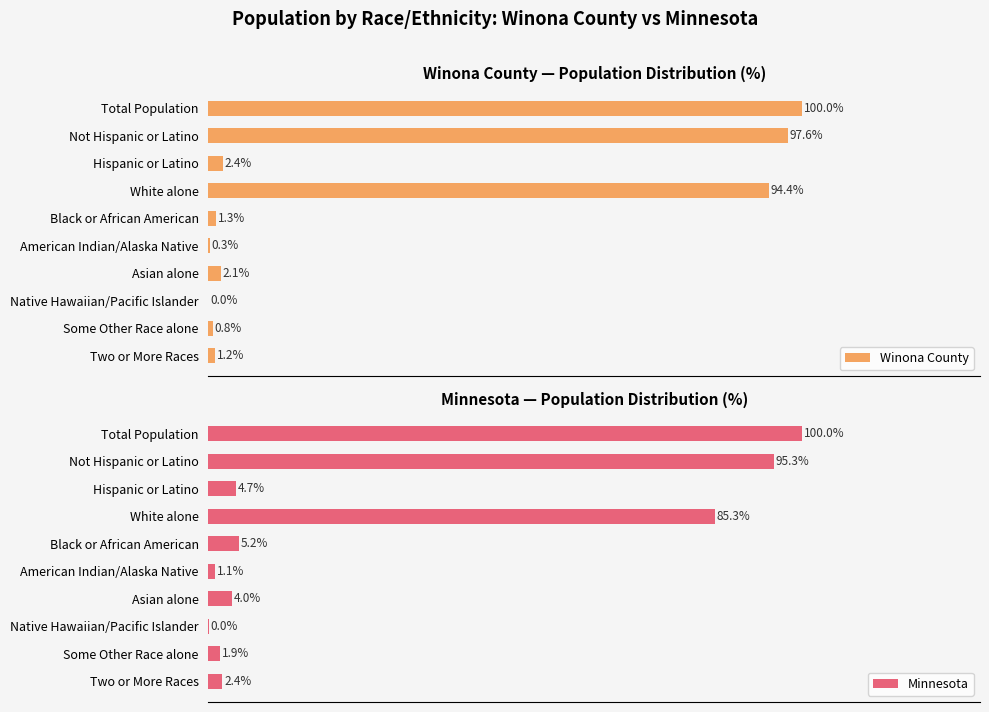

At how many categories does at least one series exceed 76?

3